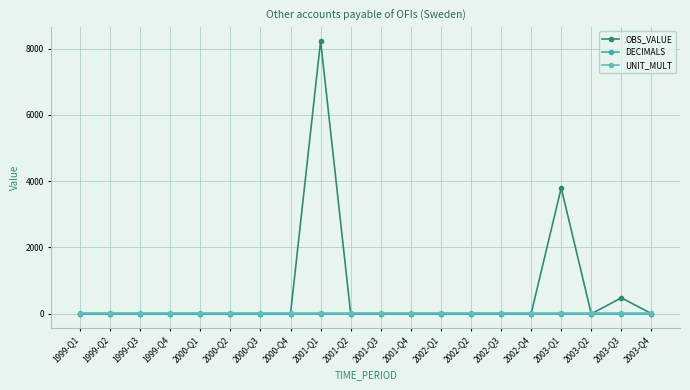

What is the value of the UNIT_MULT point at the 16th from the left?

6